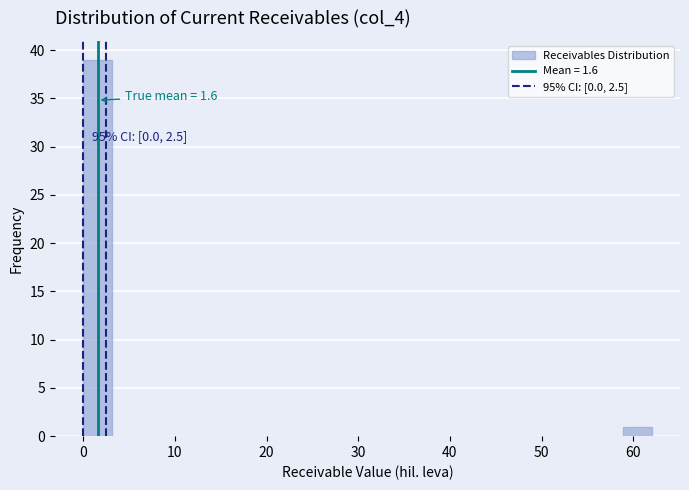

Read against the x-axis, roughly where is the centre of the tallest bar?

2